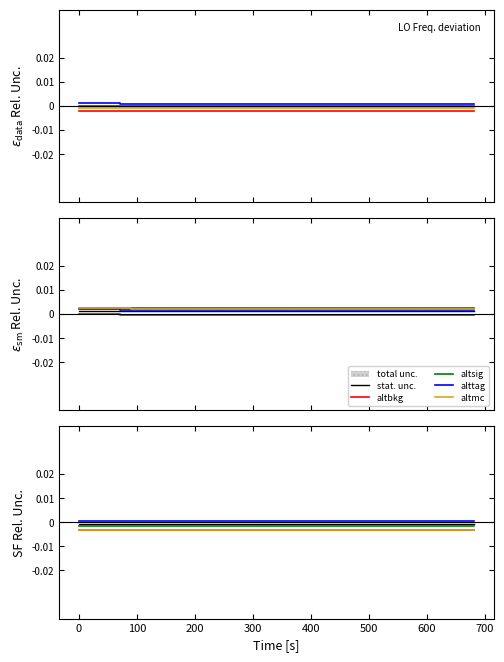

Which series has the largest total across all categories?

alttag